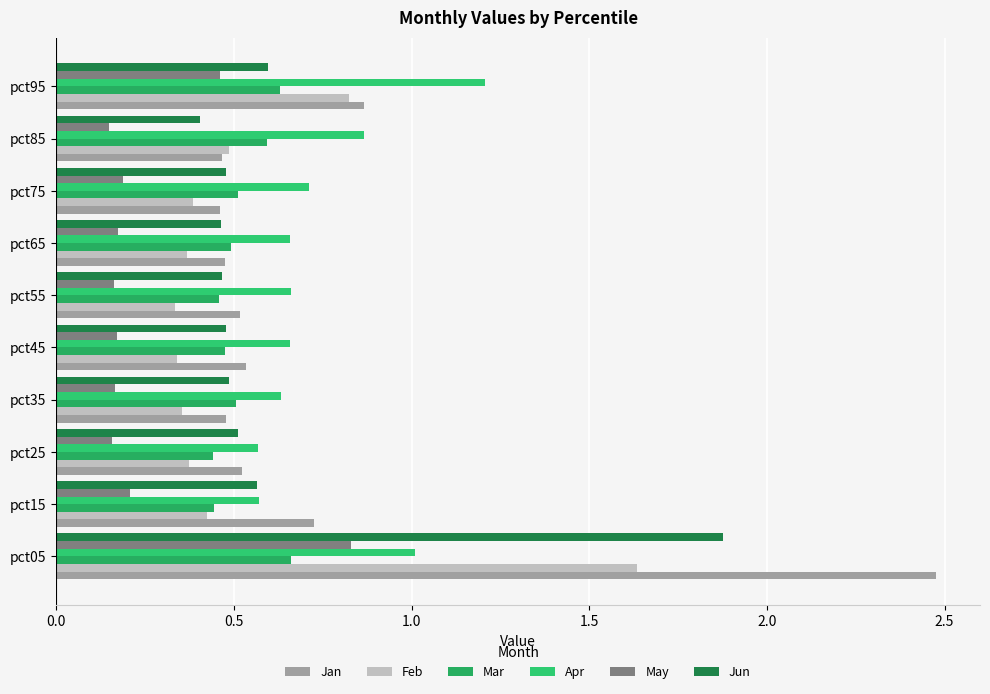

Count the number of data series in this chart.

6